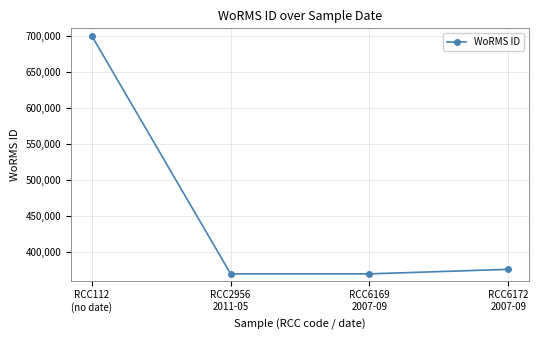

The value at RCC6172
2007-09 is 666124. True or false?

False